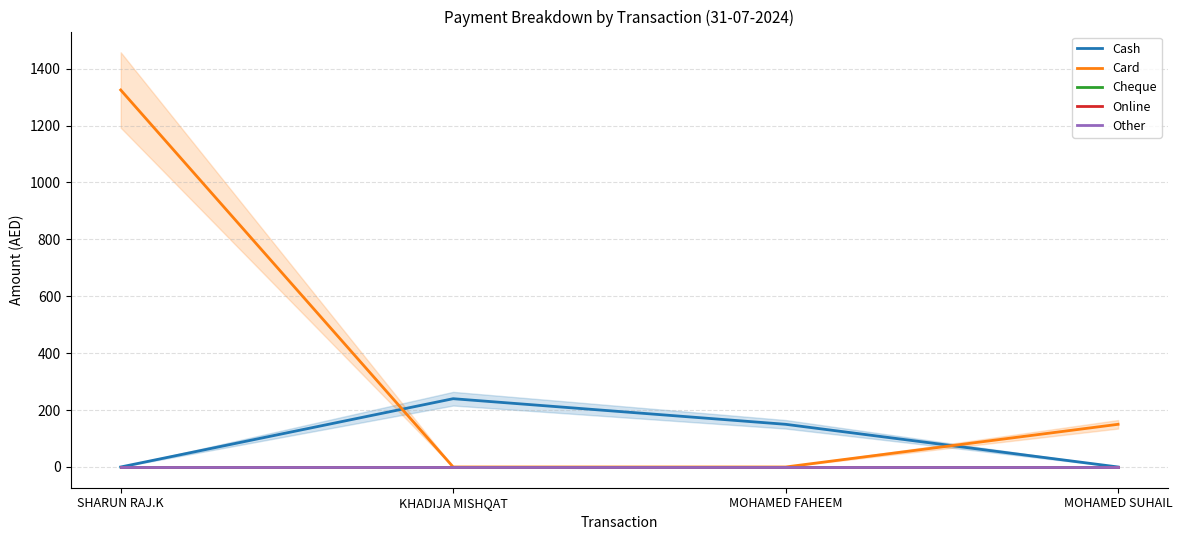

What is the maximum value shown in the chart?

1325